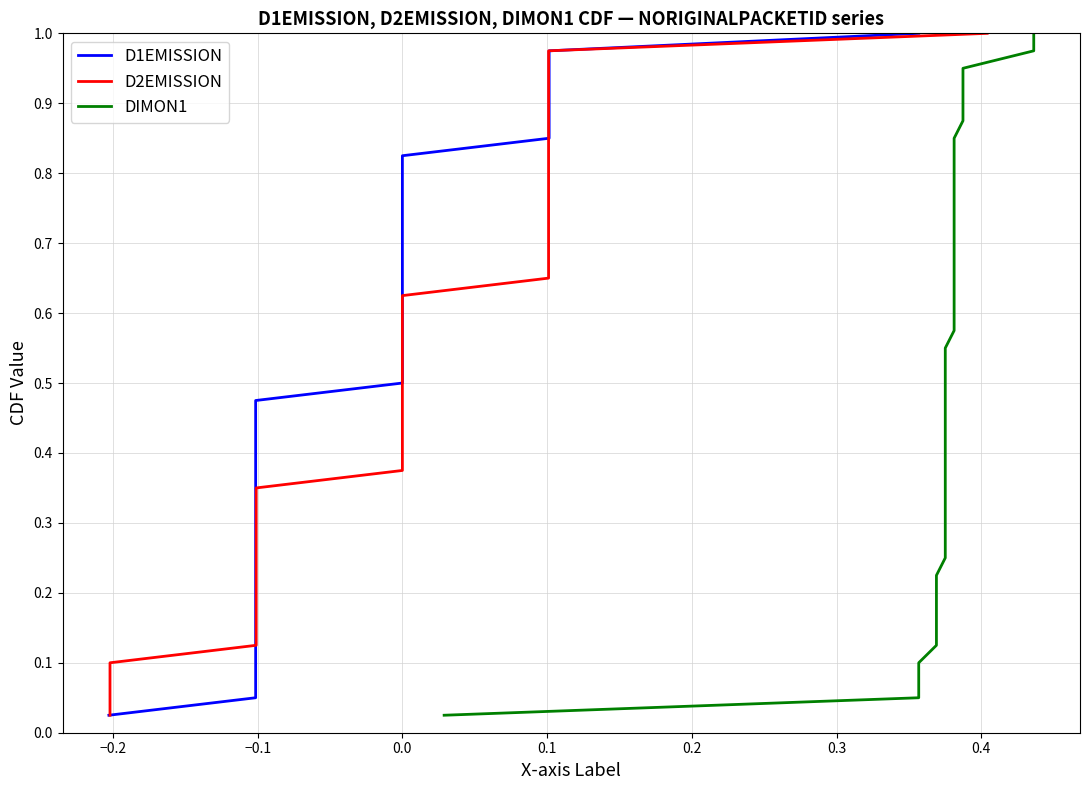

Reading left to right, what are all the values shown in this chart?

D1EMISSION: 0.0	0.1	0.1	0.1	0.1	0.1	0.2	0.2	0.2	0.2	0.3	0.3	0.3	0.3	0.4	0.4	0.4	0.5	0.5	0.5	0.5	0.6	0.6	0.6	0.6	0.7	0.7	0.7	0.7	0.8	0.8	0.8	0.8	0.8	0.9	0.9	0.9	0.9	1.0	1.0
D2EMISSION: 0.0	0.1	0.1	0.1	0.1	0.1	0.2	0.2	0.2	0.2	0.3	0.3	0.3	0.3	0.4	0.4	0.4	0.5	0.5	0.5	0.5	0.6	0.6	0.6	0.6	0.7	0.7	0.7	0.7	0.8	0.8	0.8	0.8	0.8	0.9	0.9	0.9	0.9	1.0	1.0
DIMON1: 0.0	0.1	0.1	0.1	0.1	0.1	0.2	0.2	0.2	0.2	0.3	0.3	0.3	0.3	0.4	0.4	0.4	0.5	0.5	0.5	0.5	0.6	0.6	0.6	0.6	0.7	0.7	0.7	0.7	0.8	0.8	0.8	0.8	0.8	0.9	0.9	0.9	0.9	1.0	1.0